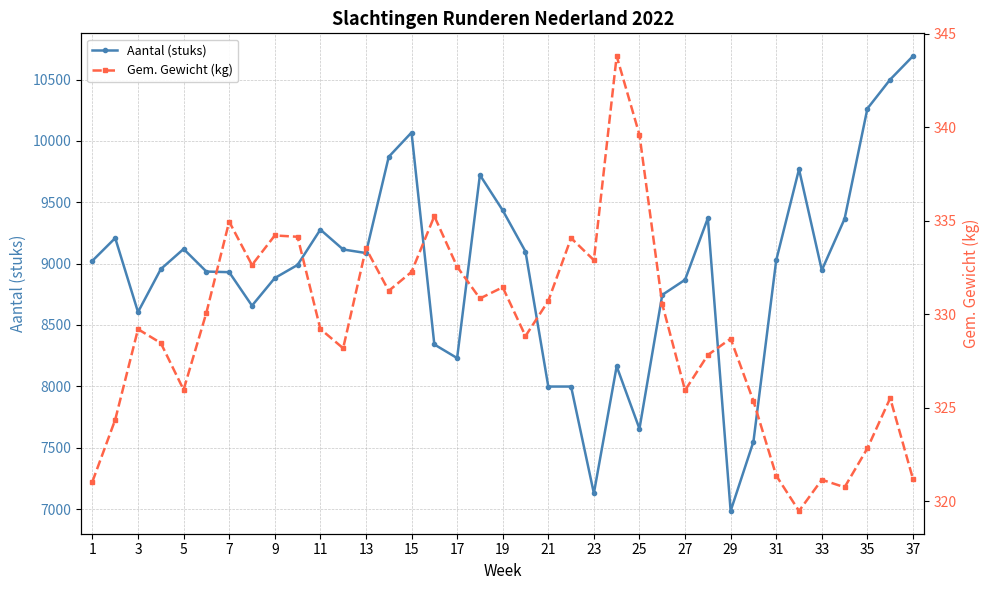

What are all the series names shown in the legend?

Aantal (stuks), Gem. Gewicht (kg)